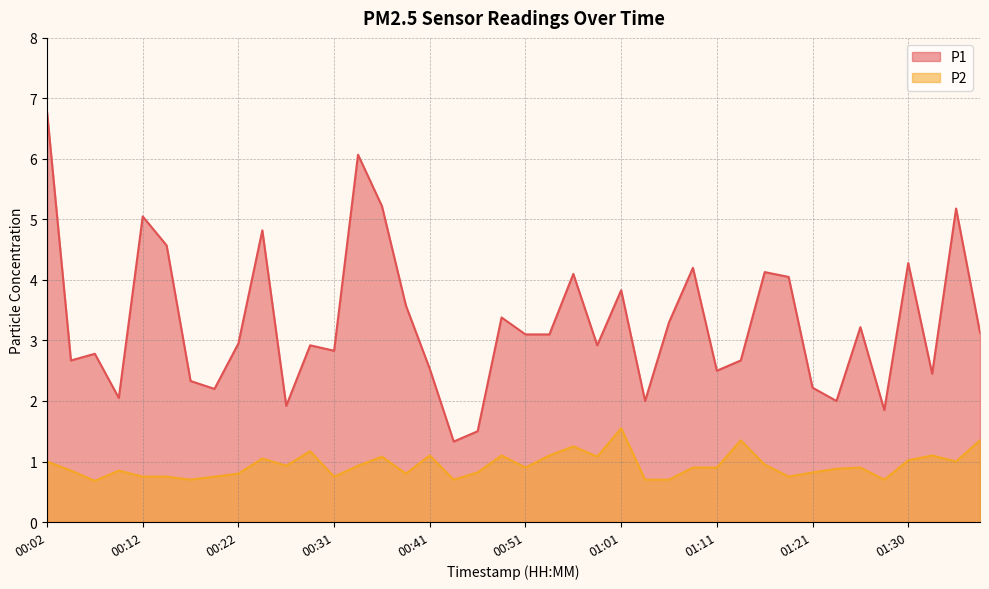

What is the highest value of the P2 series?

1.6